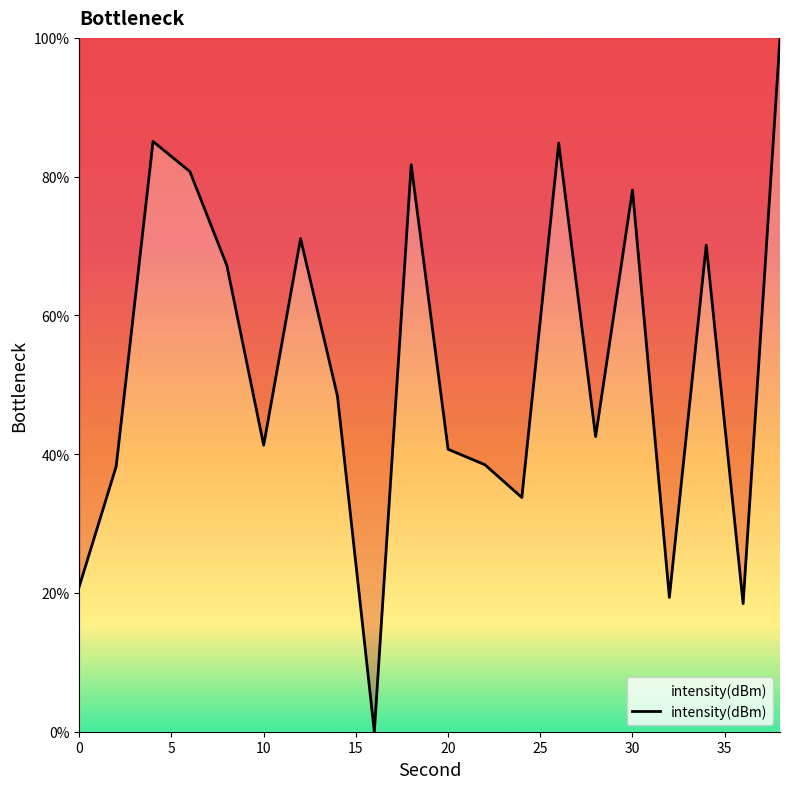

What is the greatest value displayed?

100.0